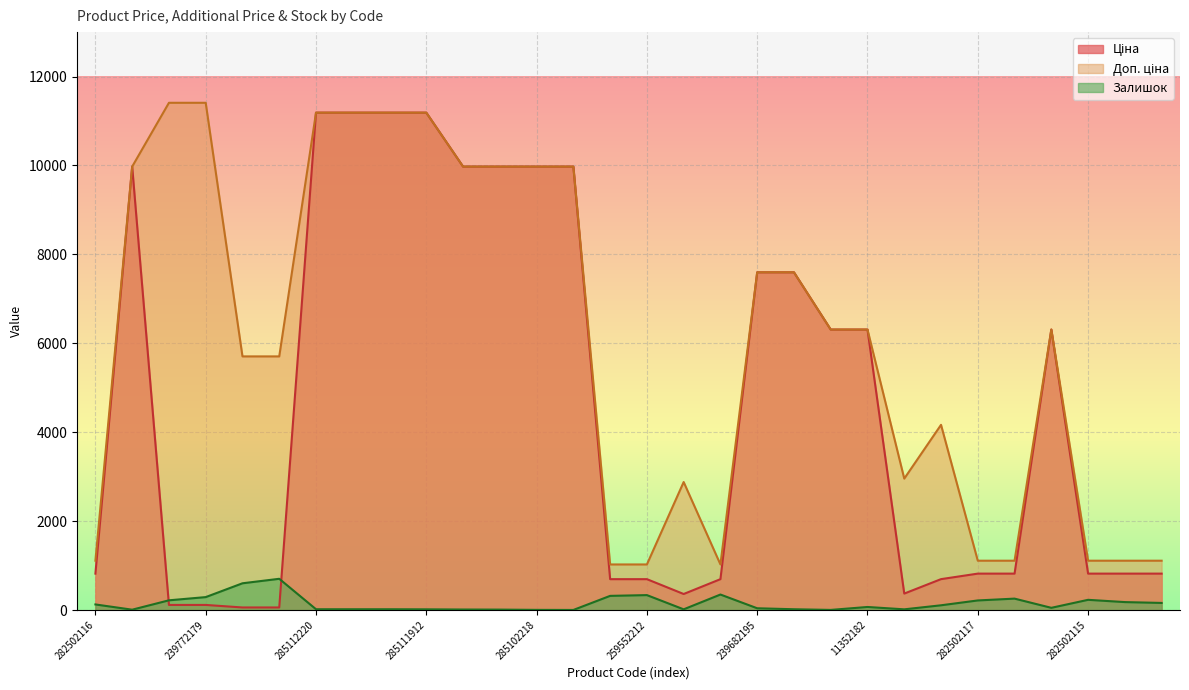

What are all the series names shown in the legend?

Ціна, Доп. ціна, Залишок